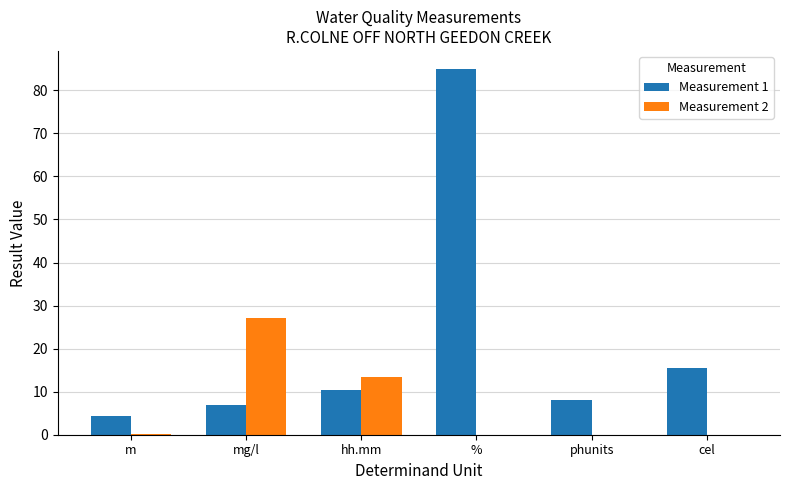

At which category is the sum across all series the highest?

%